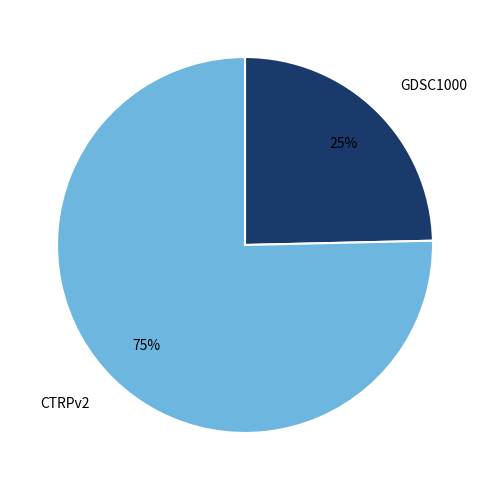

Count the number of slices in the pie.

2